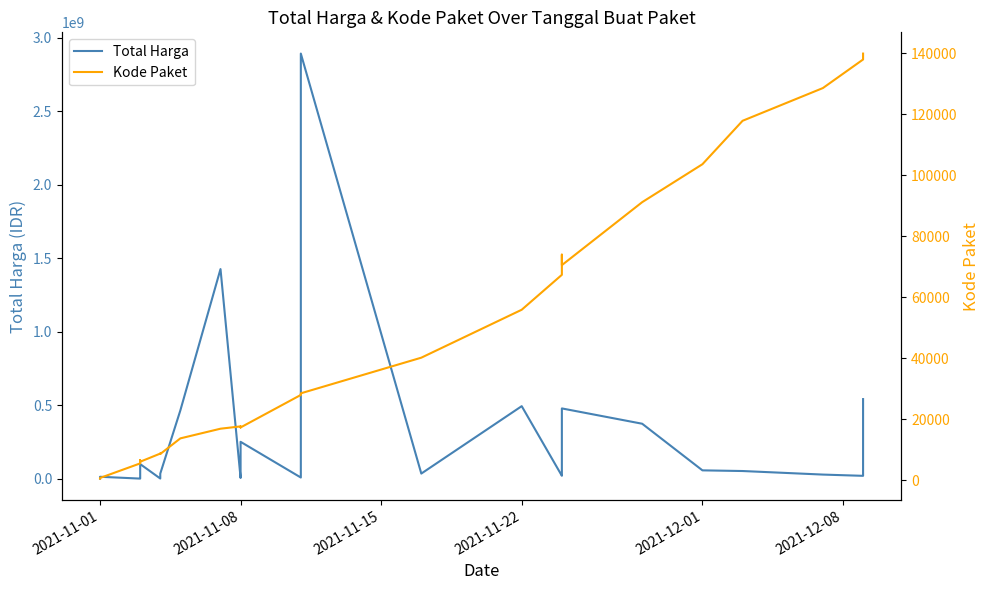

True or false: Total Harga and Kode Paket cross at least once.

False